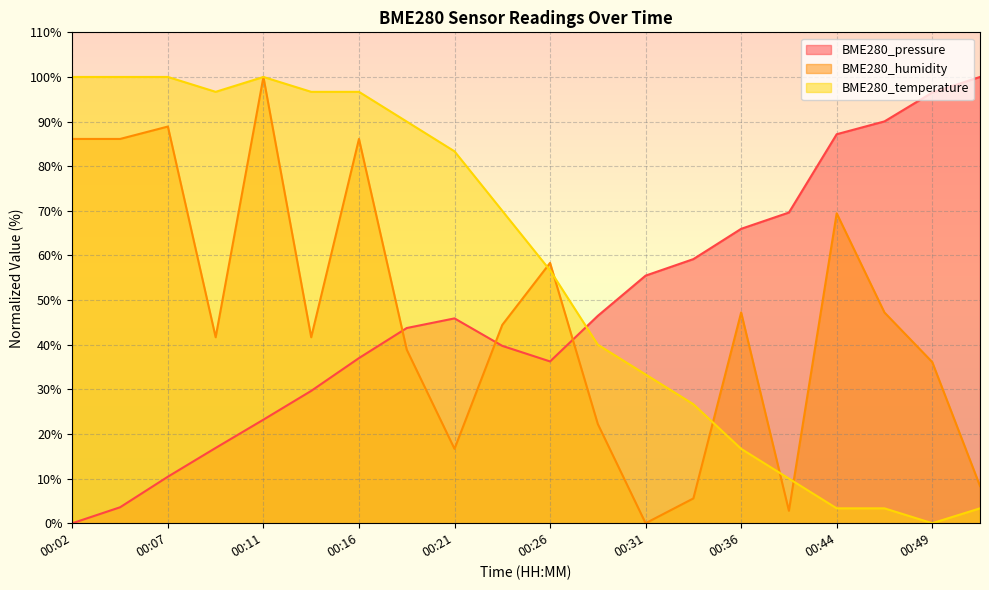

Rank the series at 00:47 from highest to lowest value.

BME280_pressure, BME280_humidity, BME280_temperature